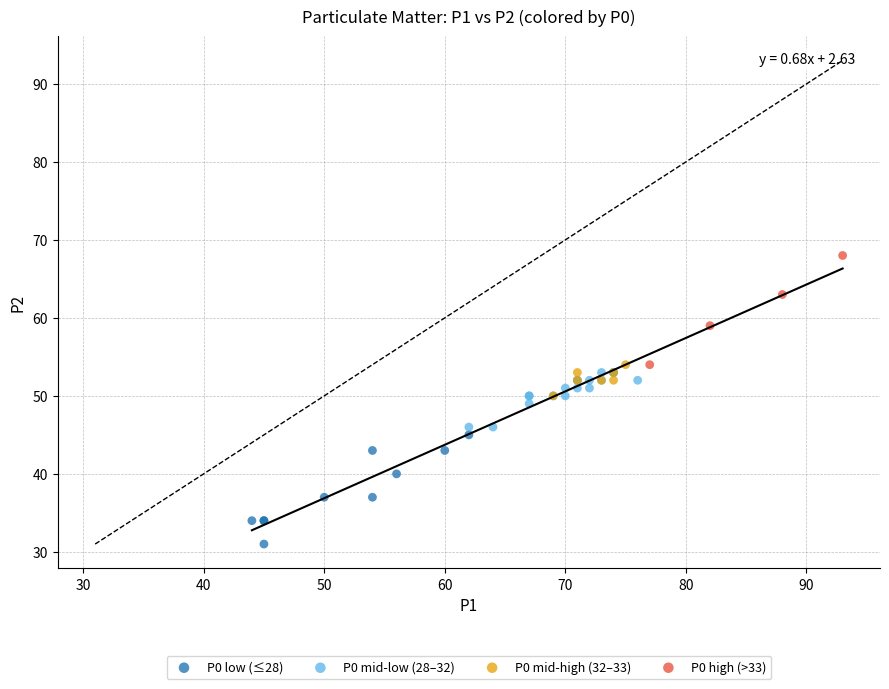

Which series contains the lowest Y value?

P0 low (≤28)